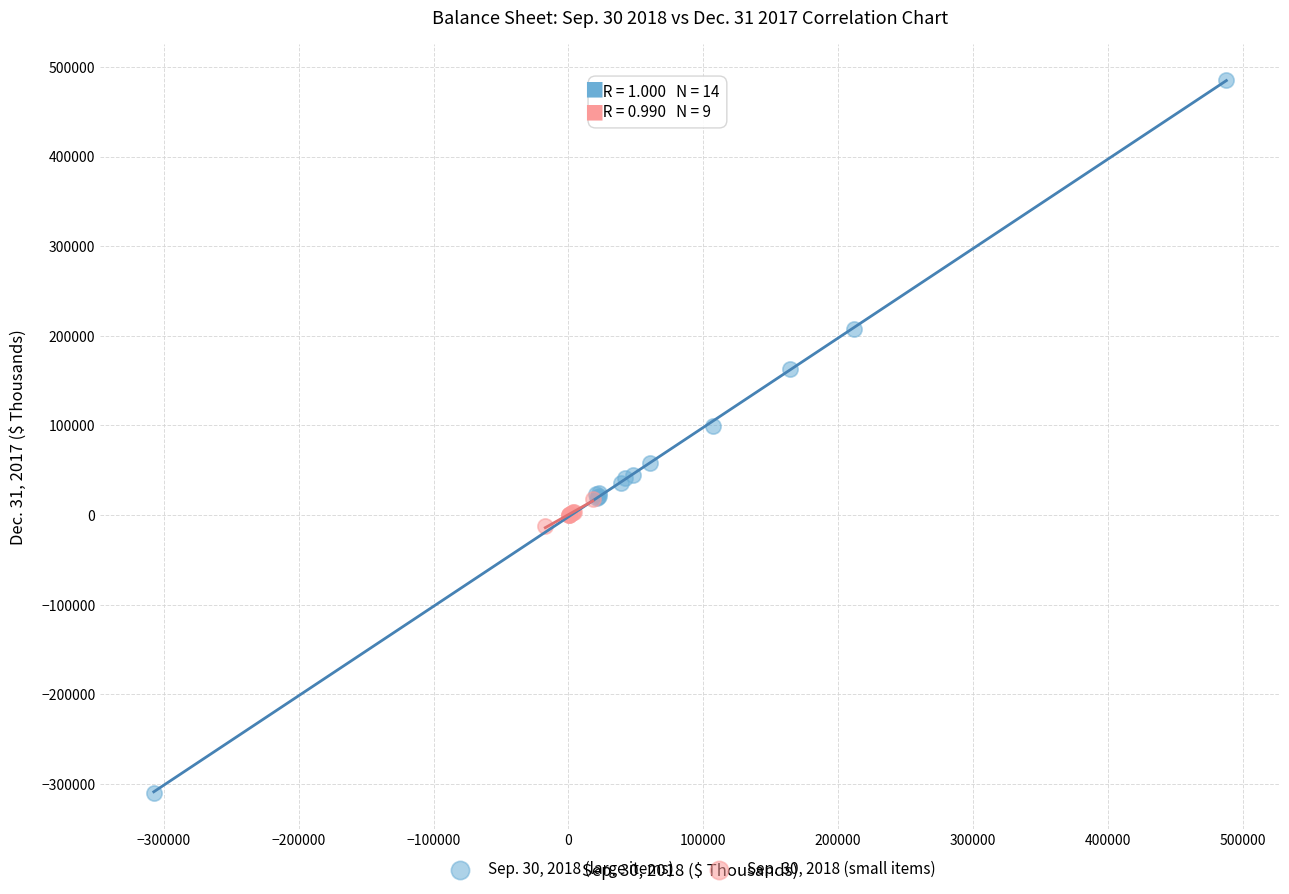

What are all the series names shown in the legend?

Sep. 30, 2018 (large items), Sep. 30, 2018 (small items)